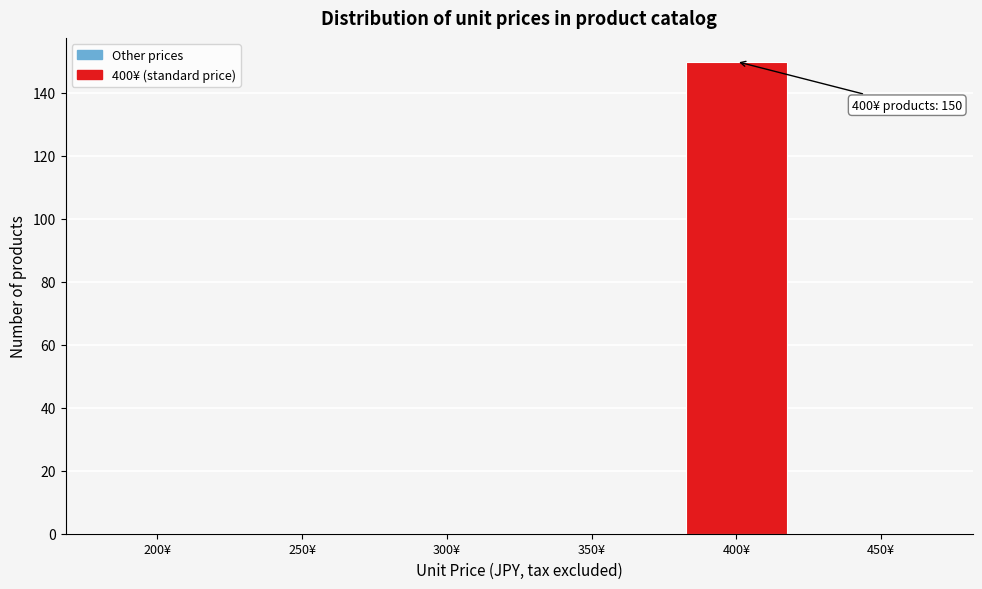

Reading right to left, list all the values displayed in this chart.

450¥=0	400¥=150	350¥=0	300¥=0	250¥=0	200¥=0